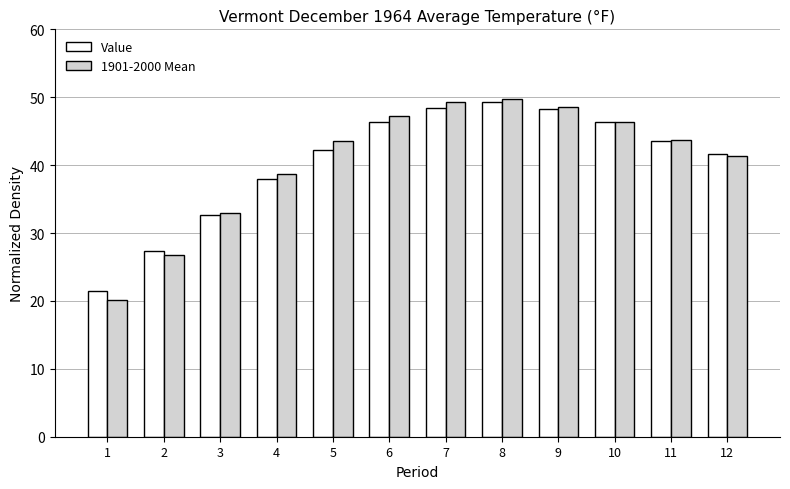

At how many categories does at least one series exceed 40?

8